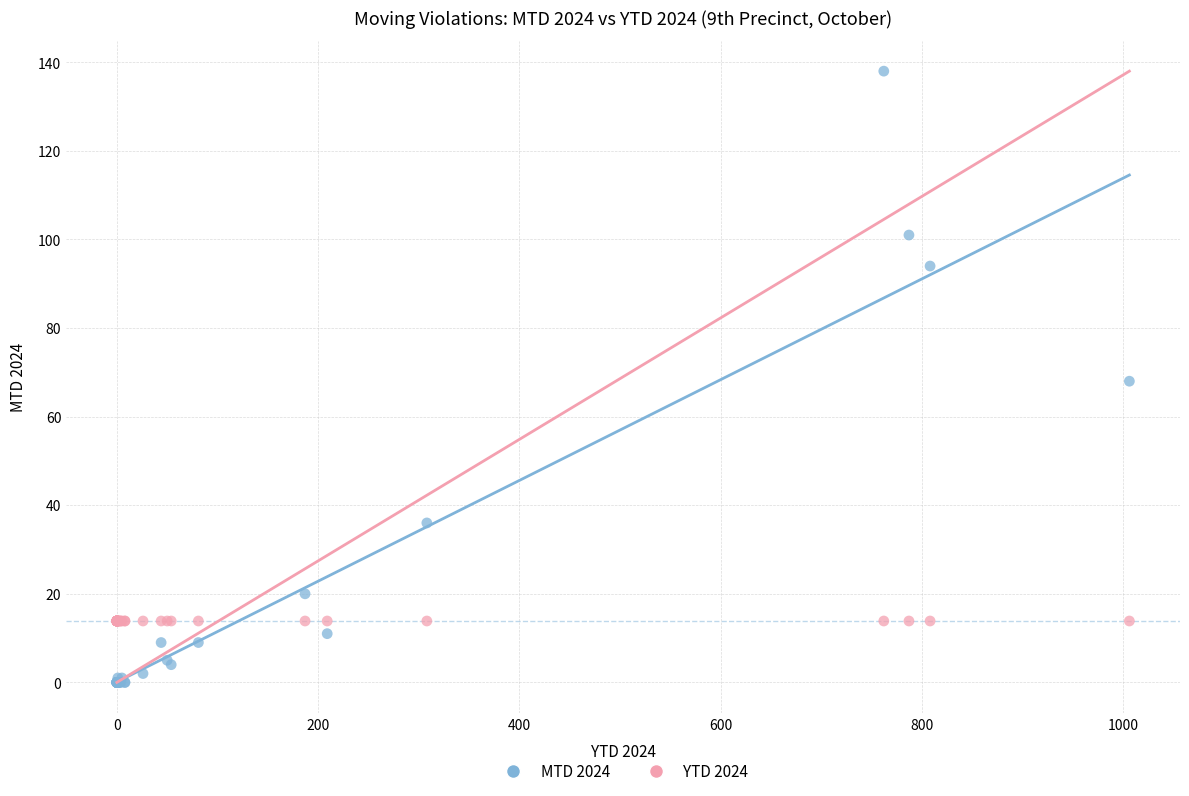

Which series reaches the minimum Y coordinate?

MTD 2024